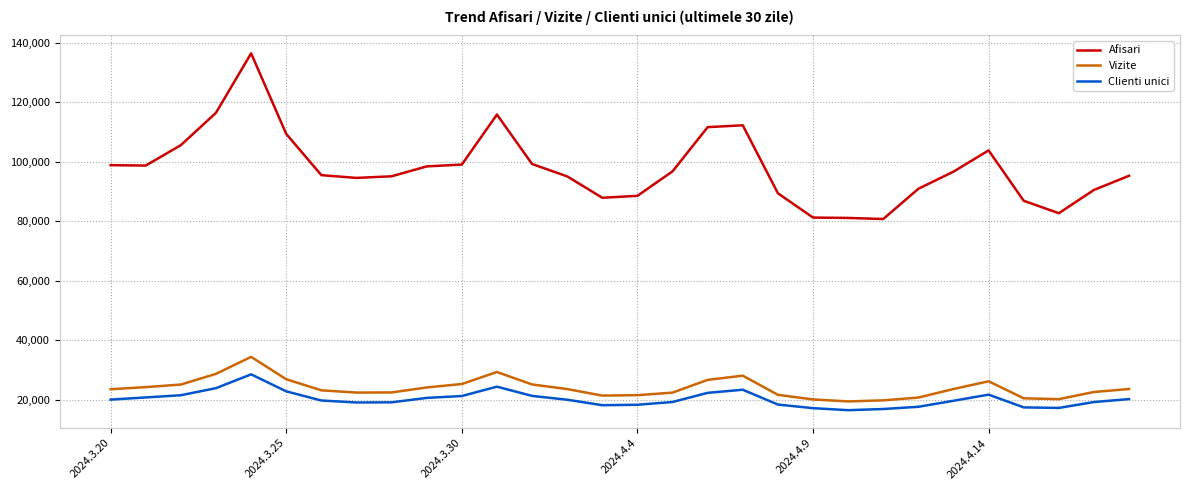

Which series has the largest range (max minus min)?

Afisari